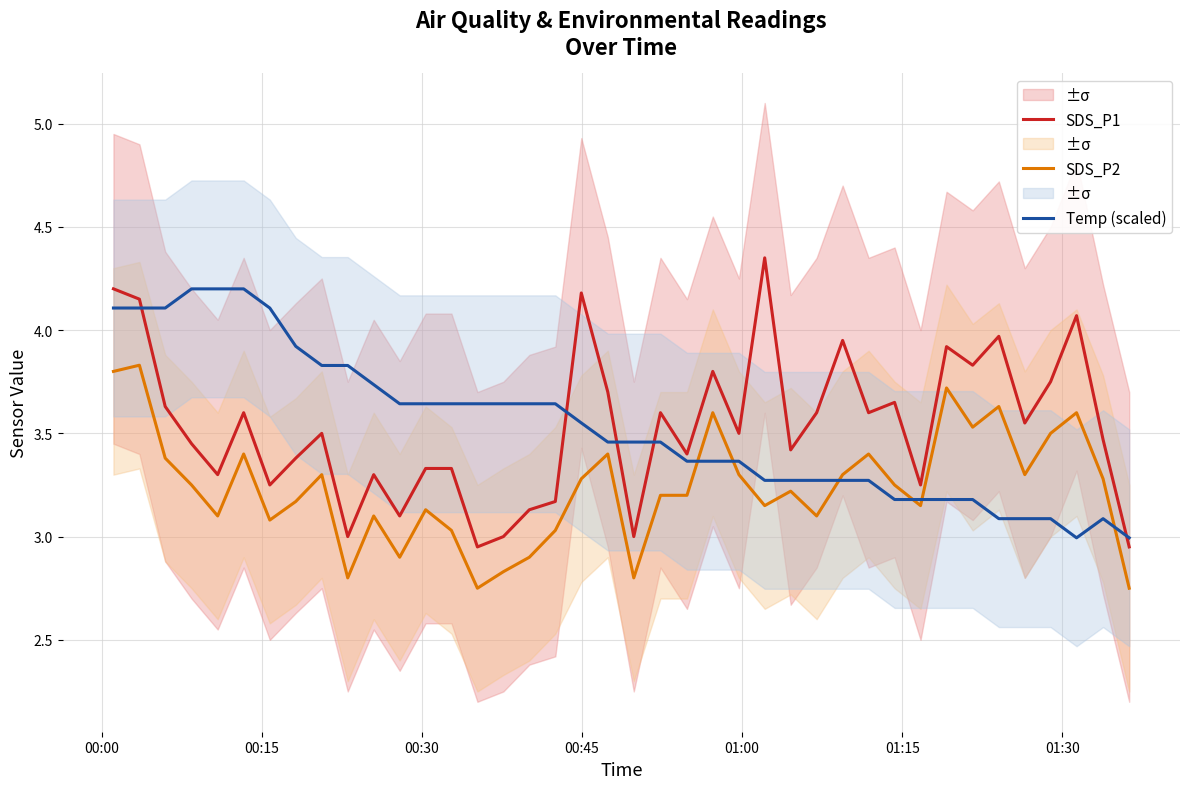

What is the sum of all Temp (scaled) values?

141.3